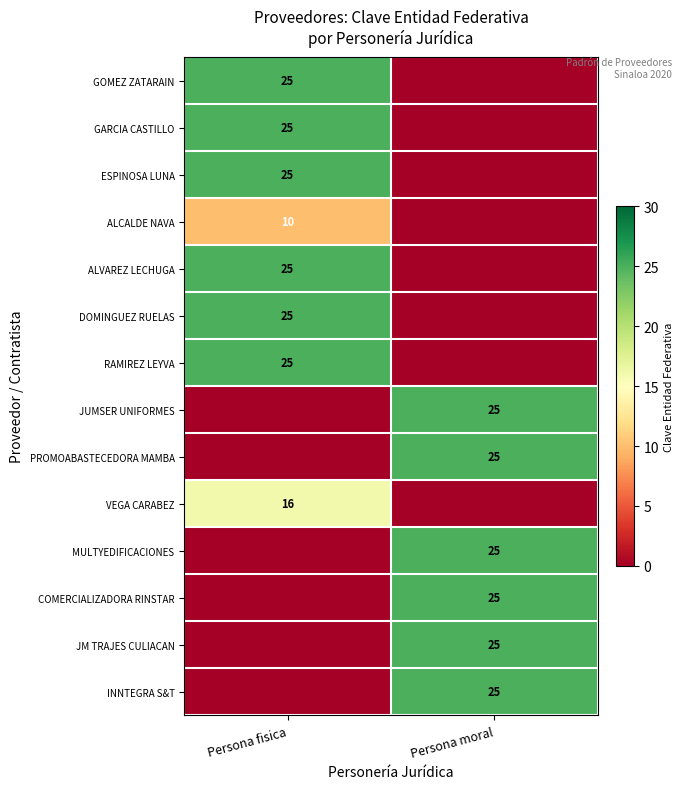

The value of ALVAREZ LECHUGA at Persona fisica is 42. True or false?

False